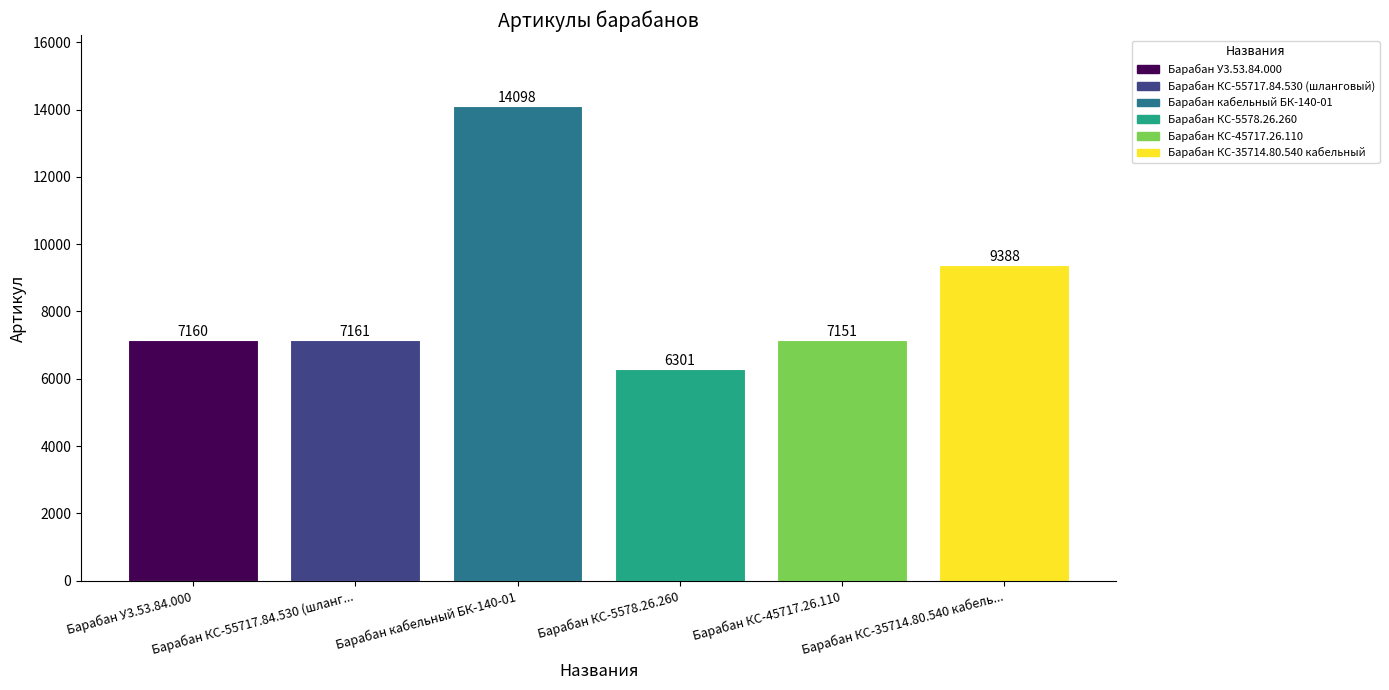

What is the smallest value displayed?

6301